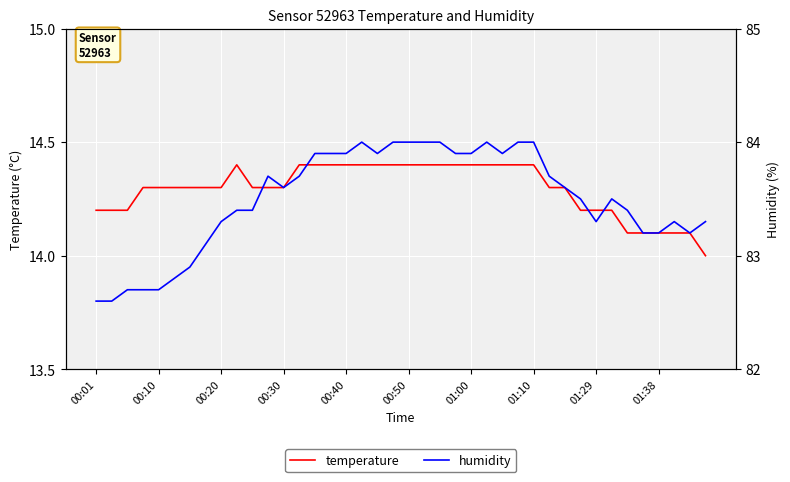

What is the highest value of the temperature series?

14.4